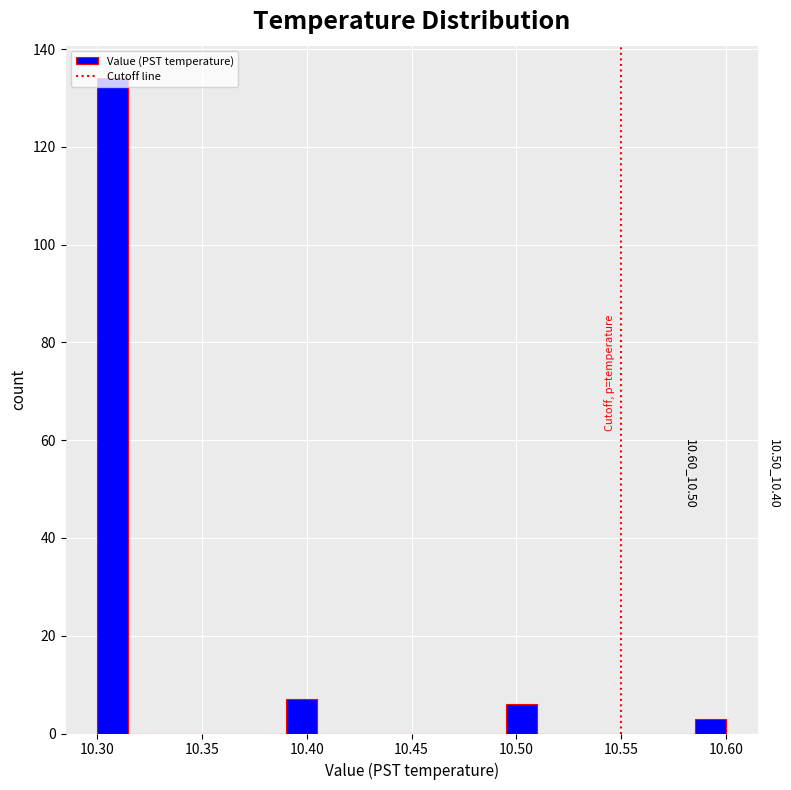

Read against the x-axis, roughly where is the centre of the tallest bar?

10.310